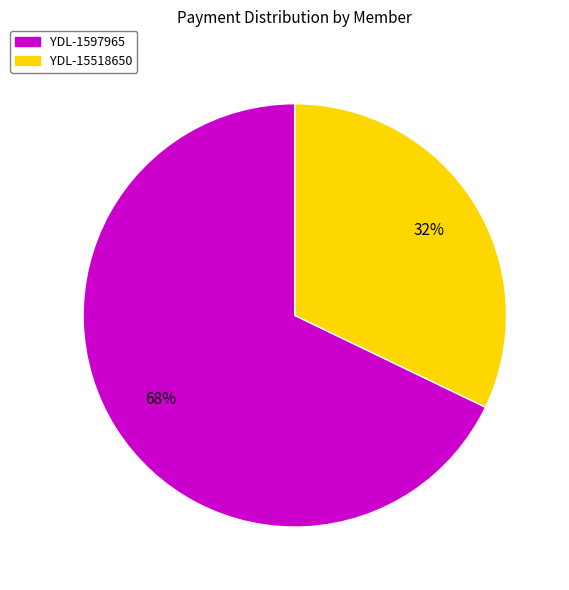

Is the sum of YDL-15518650 and YDL-1597965 greater than half?

Yes